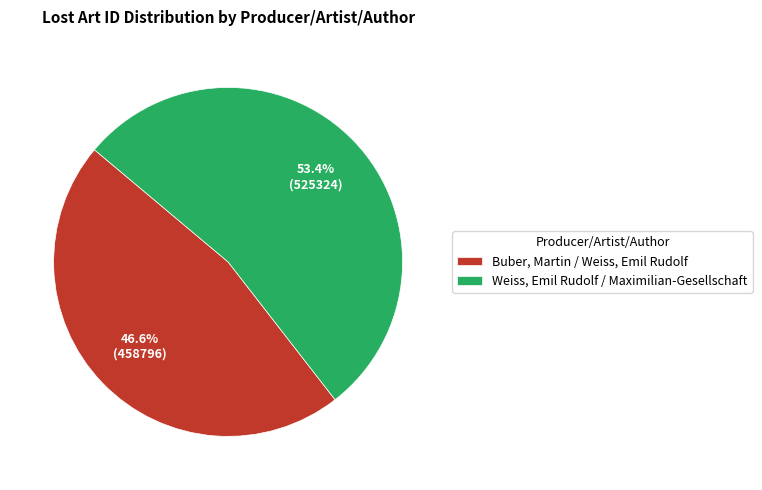

What is the smallest slice in the pie chart?

Buber, Martin / Weiss, Emil Rudolf